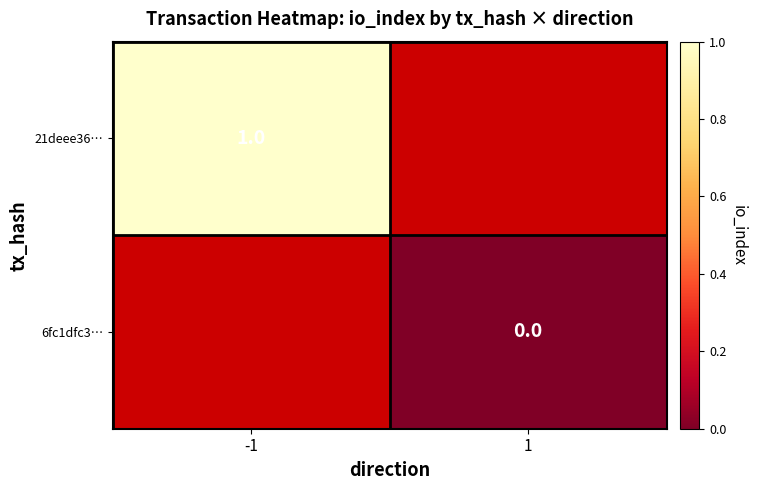

True or false: 21deee36… has a value of 0.2 at -1.

False